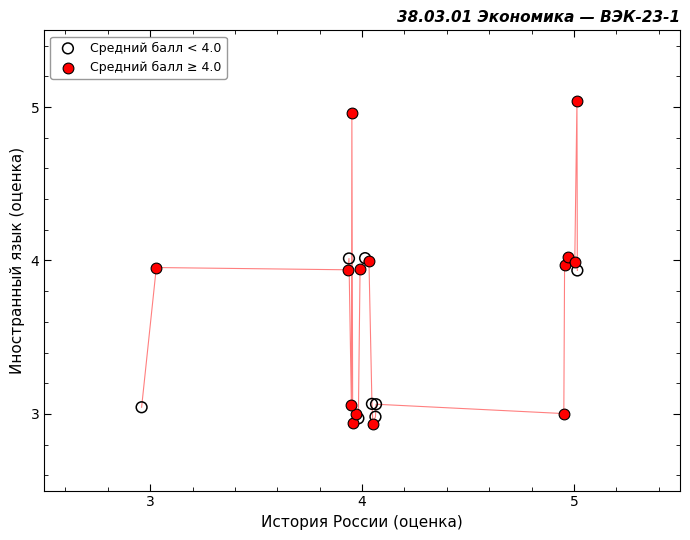

Which series has the largest Y range (max minus min)?

Средний балл ≥ 4.0